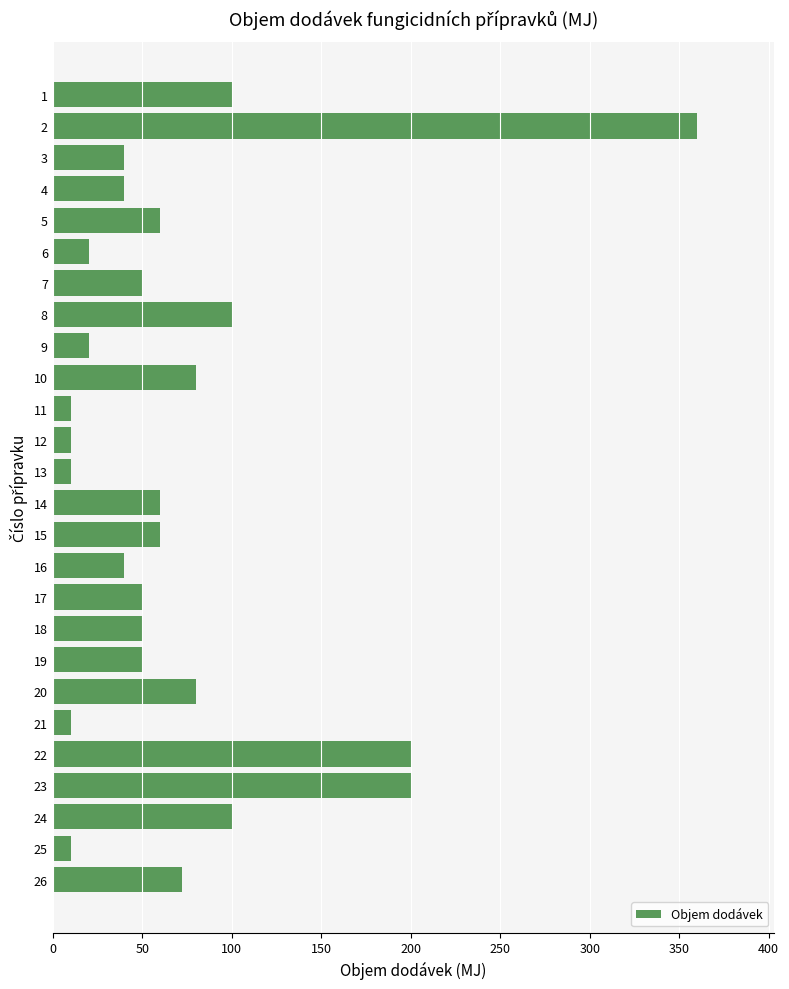

What is the sum of all values?

1882